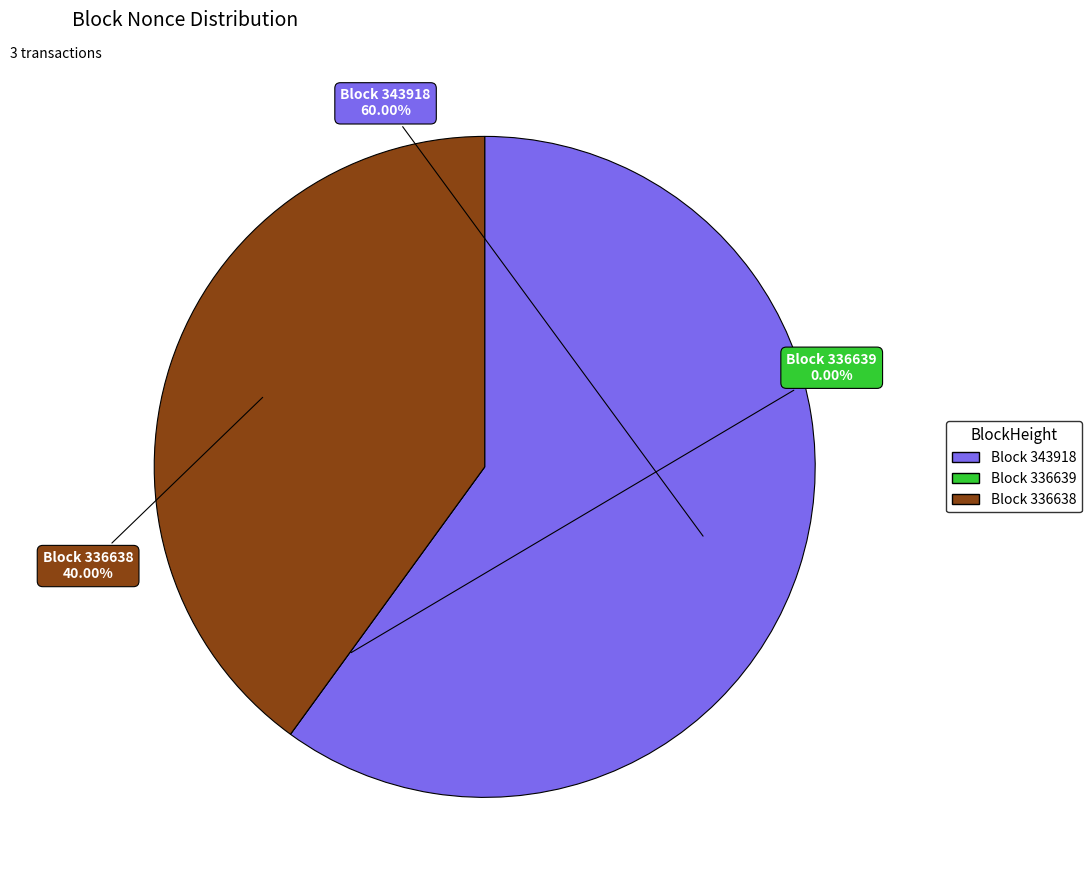

Combined, do 336639 and 343918 account for over 50%?

Yes